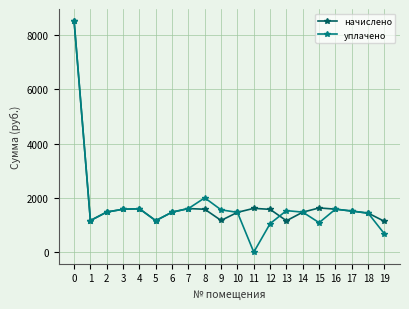

True or false: уплачено has more than 1 interior local peaks.

True